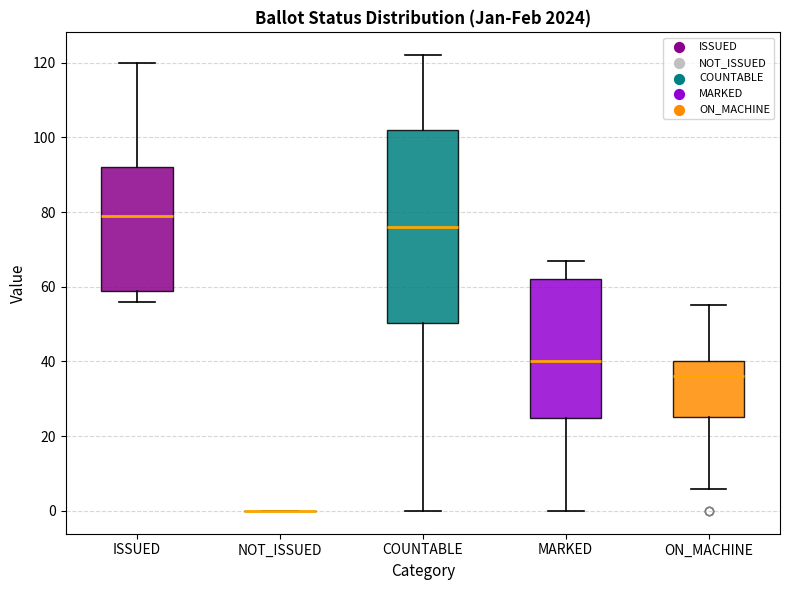

Reading left to right, read every box against the y-axis: the position of its median line, the range the box covers, and the ends of its whiskers. The values are not printed on the chart, so give them approximately, as read against the axis.

ISSUED: median 80, box 60 to 92, whiskers 56 to 120
NOT_ISSUED: box collapsed to a line at 0, whiskers 0 to 0
COUNTABLE: median 76, box 50 to 102, whiskers 0 to 122
MARKED: median 40, box 26 to 62, whiskers 0 to 68
ON_MACHINE: median 36, box 26 to 40, whiskers 6 to 56